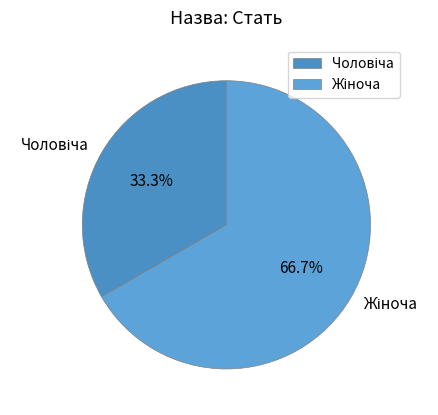

Does any single category account for the majority?

Yes